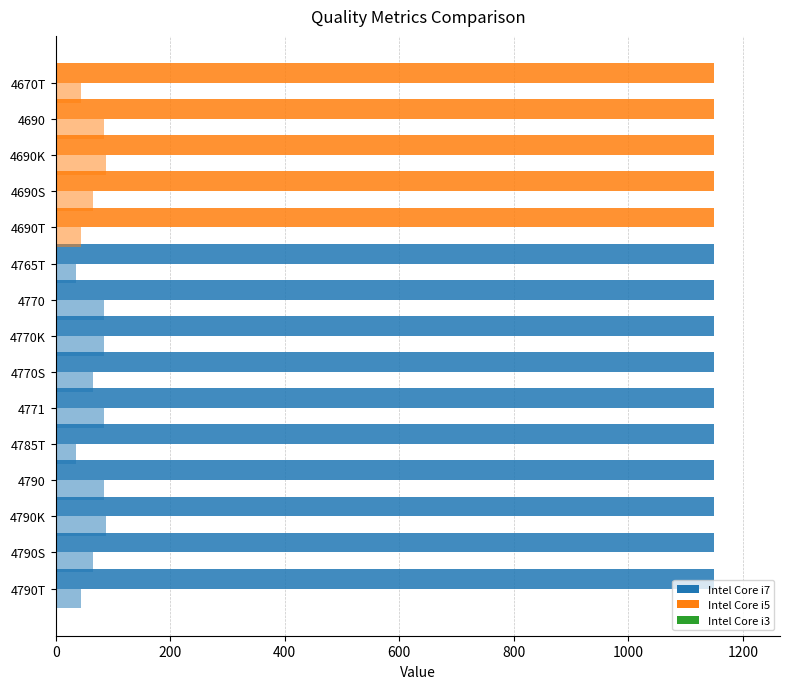

Count the number of data series in this chart.

2